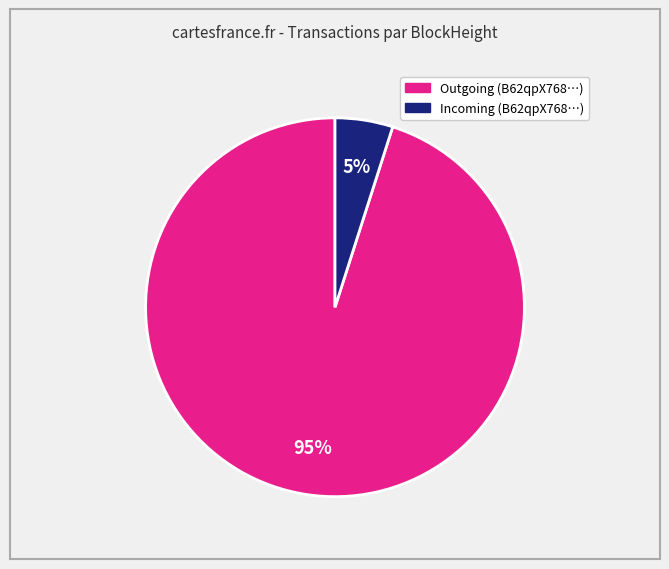

Count the number of slices in the pie.

2